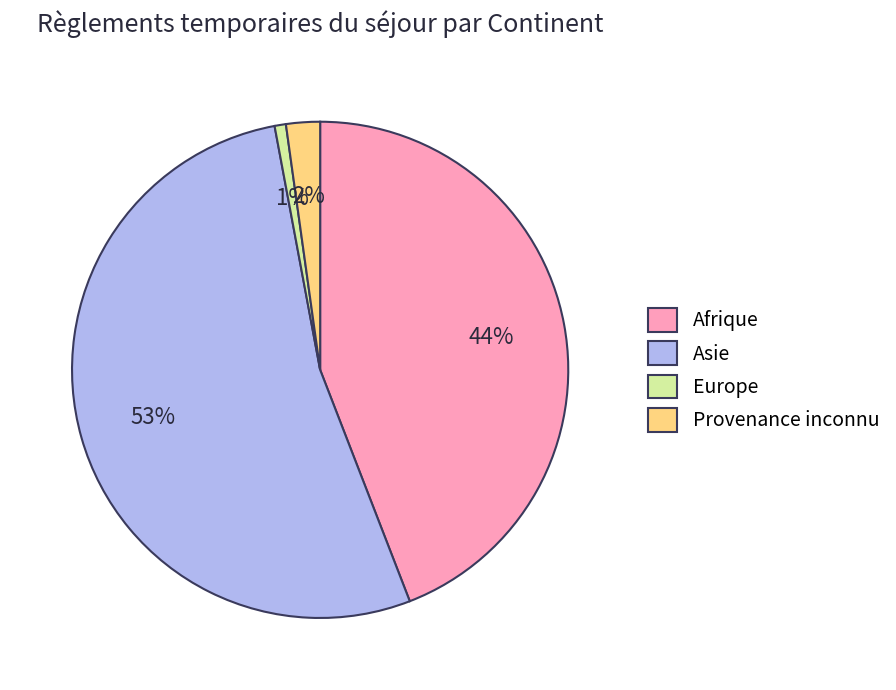

What percentage is the Afrique slice, to the nearest percent?

44%